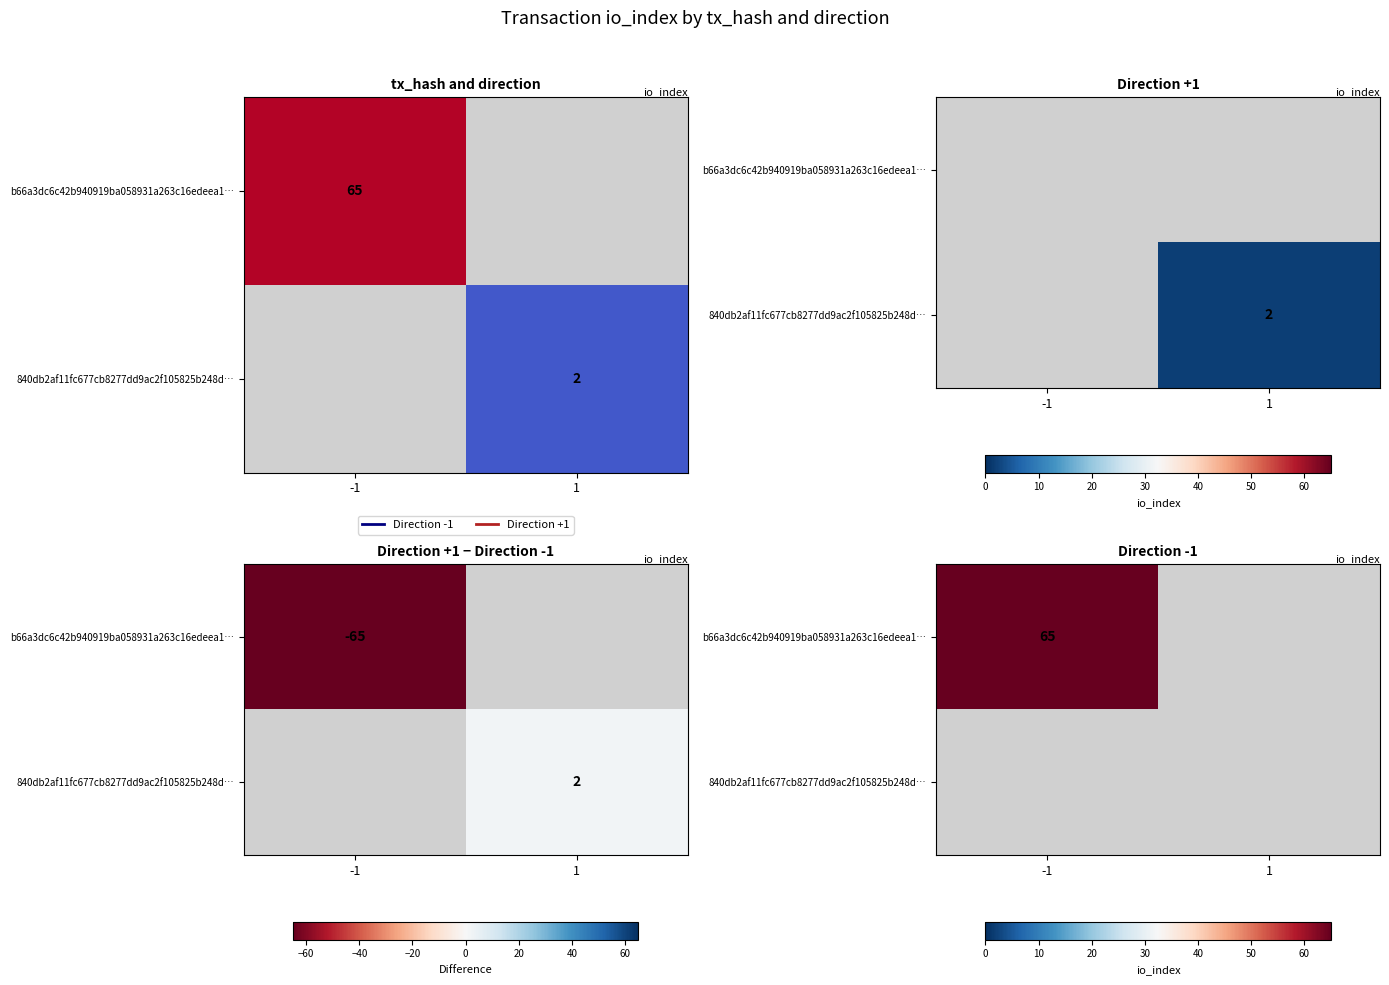

Is it true that 840db2af11fc677cb8277dd9ac2f105825b248d… equals 0 at 1?

True